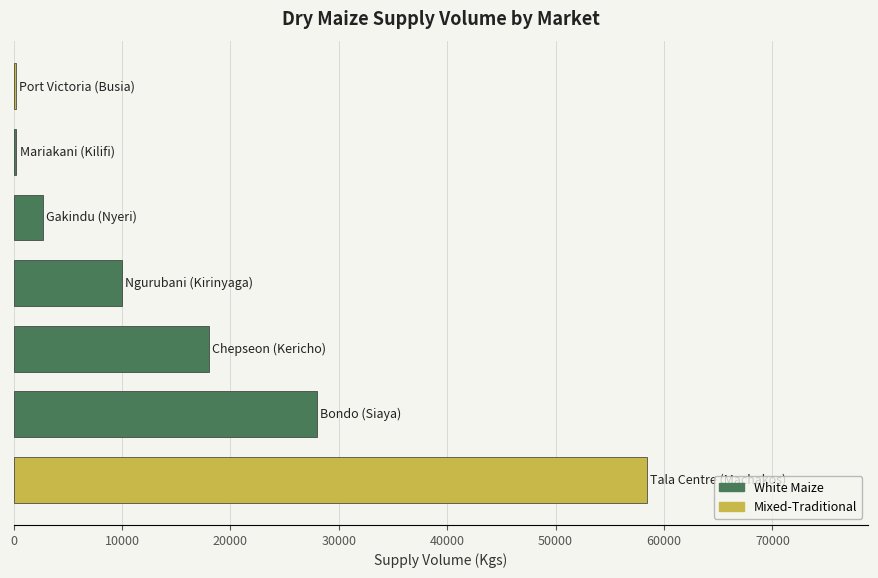

What is the greatest value displayed?

58400